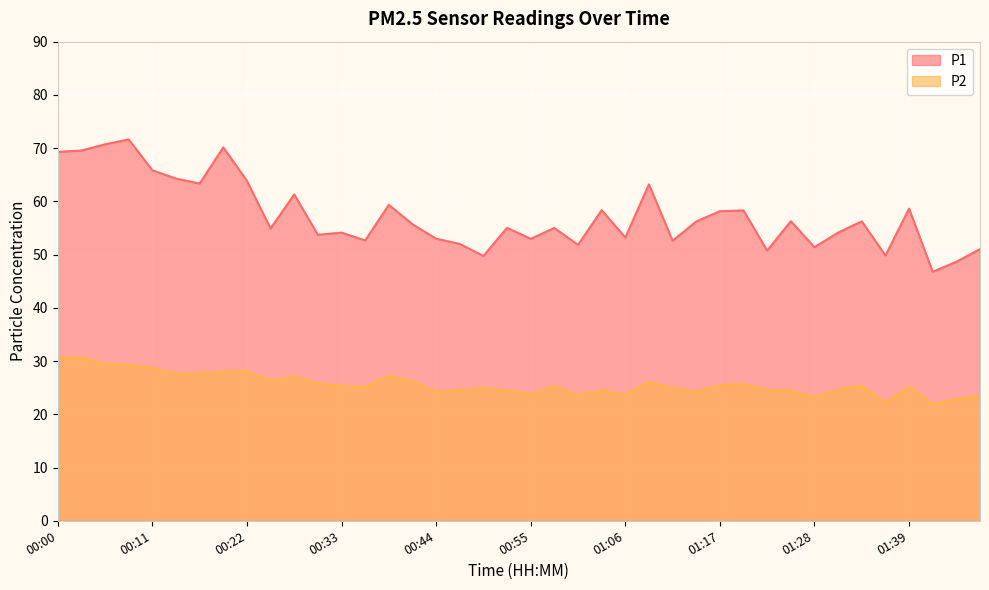

Where is the first local maximum for P2?

00:22